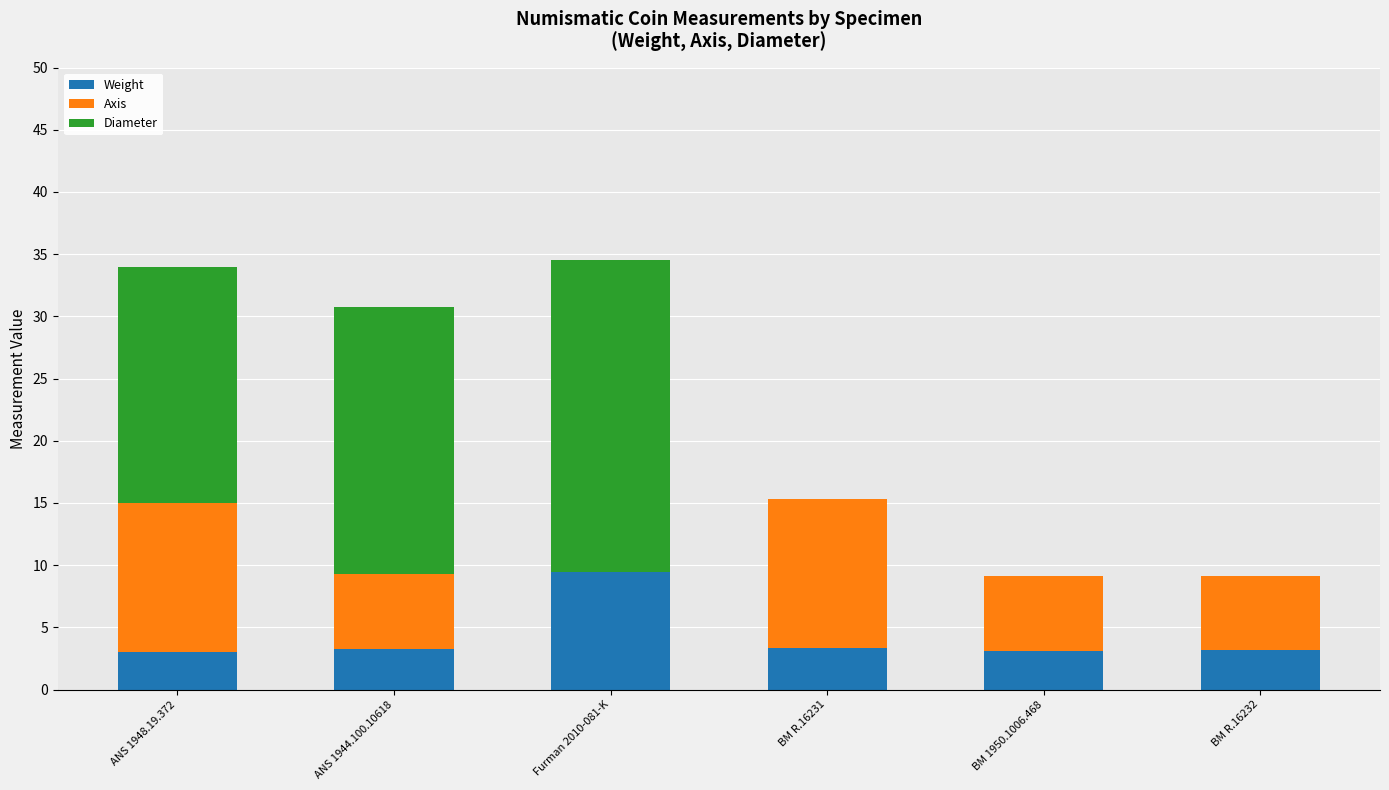

What is the maximum value for Weight?

9.5